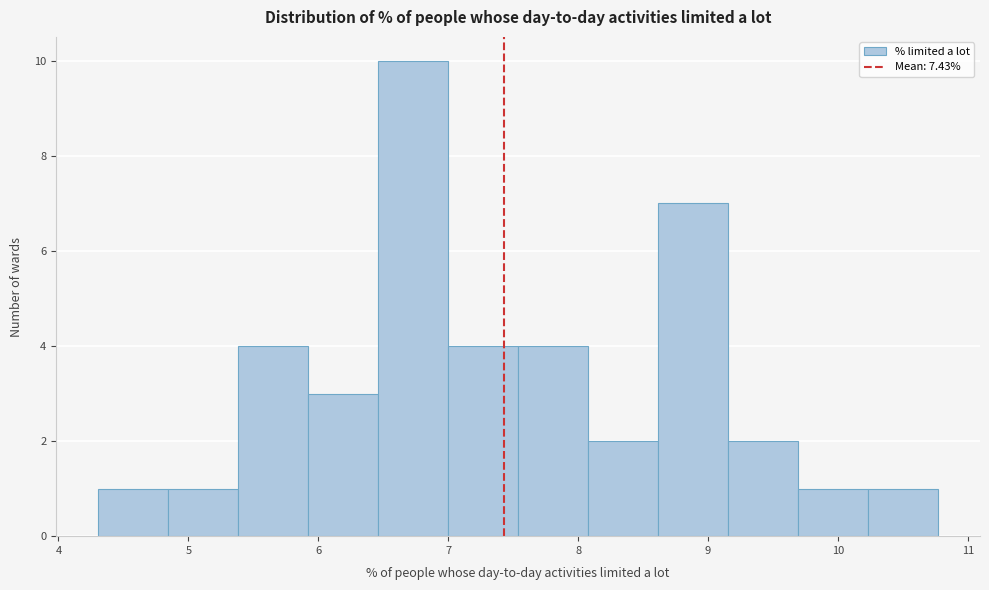

Reading left to right, list every bar in this chart as the range it spans on the x-axis followed by its height. Neither the bar edges nor the heights are printed on the chart, so give them approximately, as read against the axes.

4.3 to 4.8: 1
4.8 to 5.4: 1
5.4 to 5.9: 4
5.9 to 6.5: 3
6.5 to 7.0: 10
7.0 to 7.5: 4
7.5 to 8.1: 4
8.1 to 8.6: 2
8.6 to 9.2: 7
9.2 to 9.7: 2
9.7 to 10.2: 1
10.2 to 10.8: 1